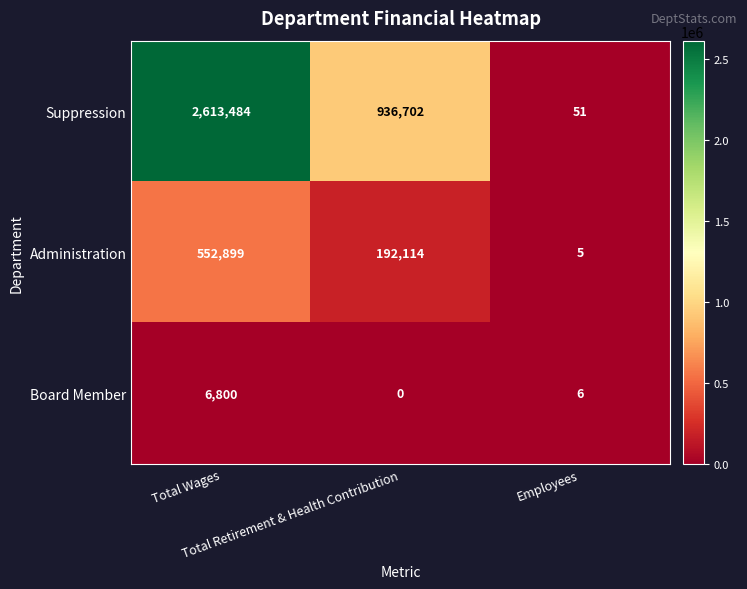

What is the difference between the highest and lowest values at Total Wages?

2606684